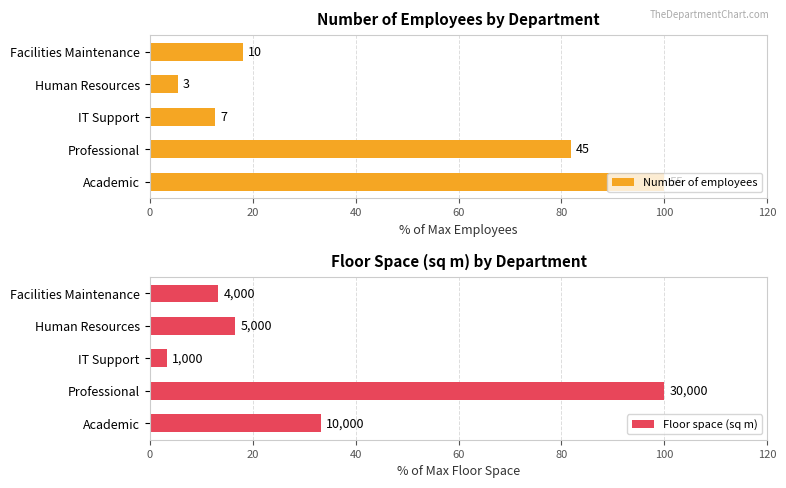

True or false: Number of employees has a value of 12.7 at IT Support.

True